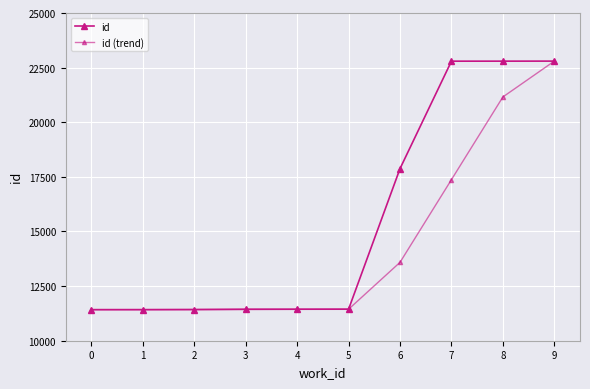

Does the chart have visible grid lines?

Yes